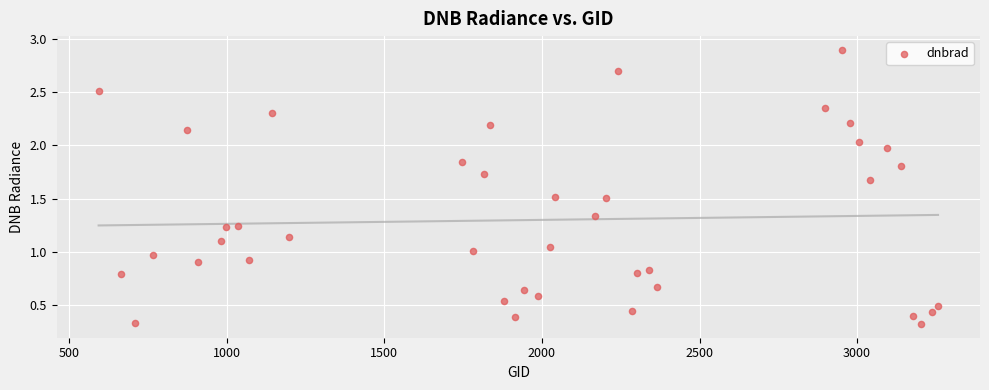

What is the range of Y values (max minus min)?

2.6